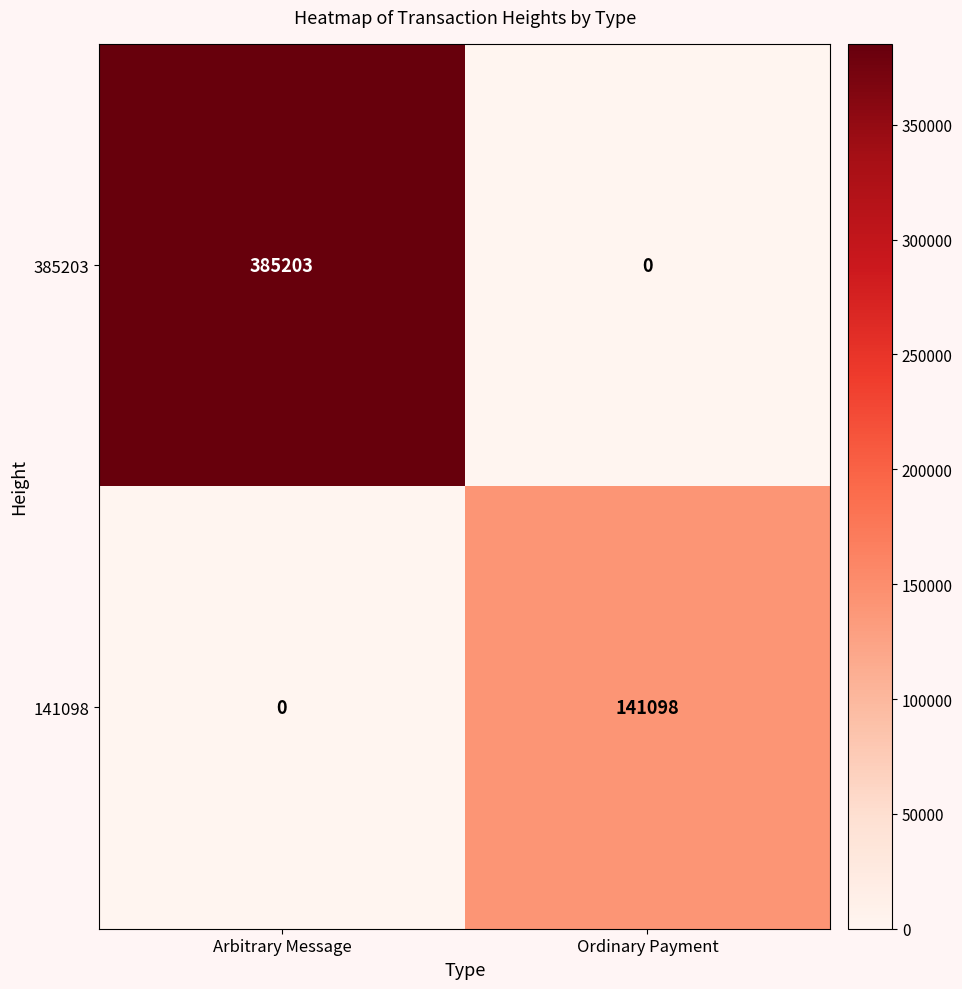

What is the difference between the maximum and minimum values in the 141098 series?

141098